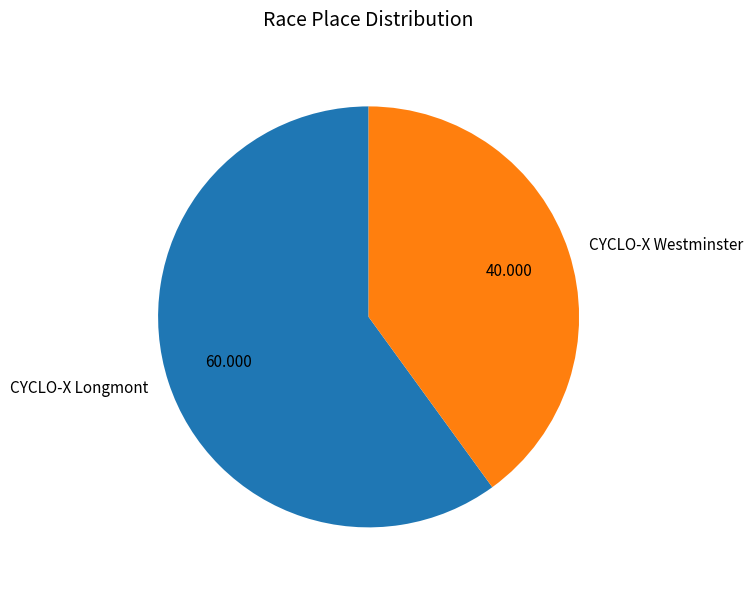

Does CYCLO-X Westminster account for over 50% of the chart?

No